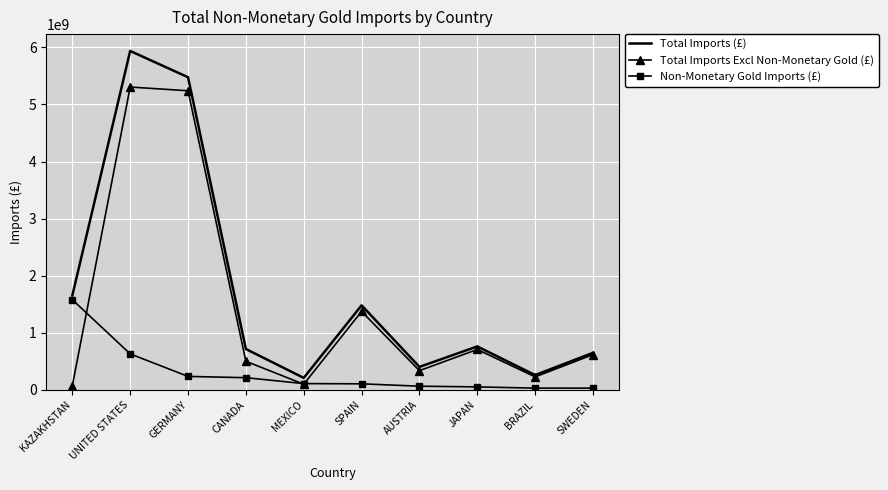

True or false: Non-Monetary Gold Imports (£) has a value of 236845293 at GERMANY.

True